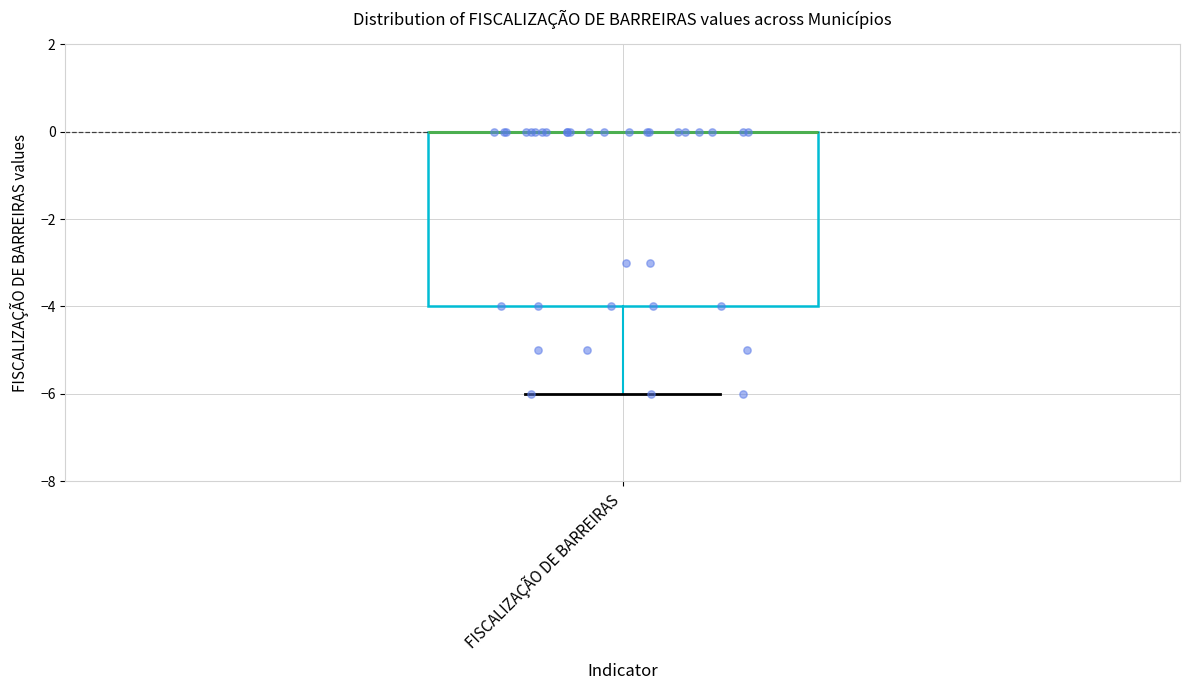

Read this box plot against the y-axis: the position of the median line, the range covered by the box, and the ends of both whiskers. The values are not printed on the chart, so give them approximately, as read against the axis.

median 0 (drawn on the box's upper edge), box -4 to 0, whiskers -6 to 0